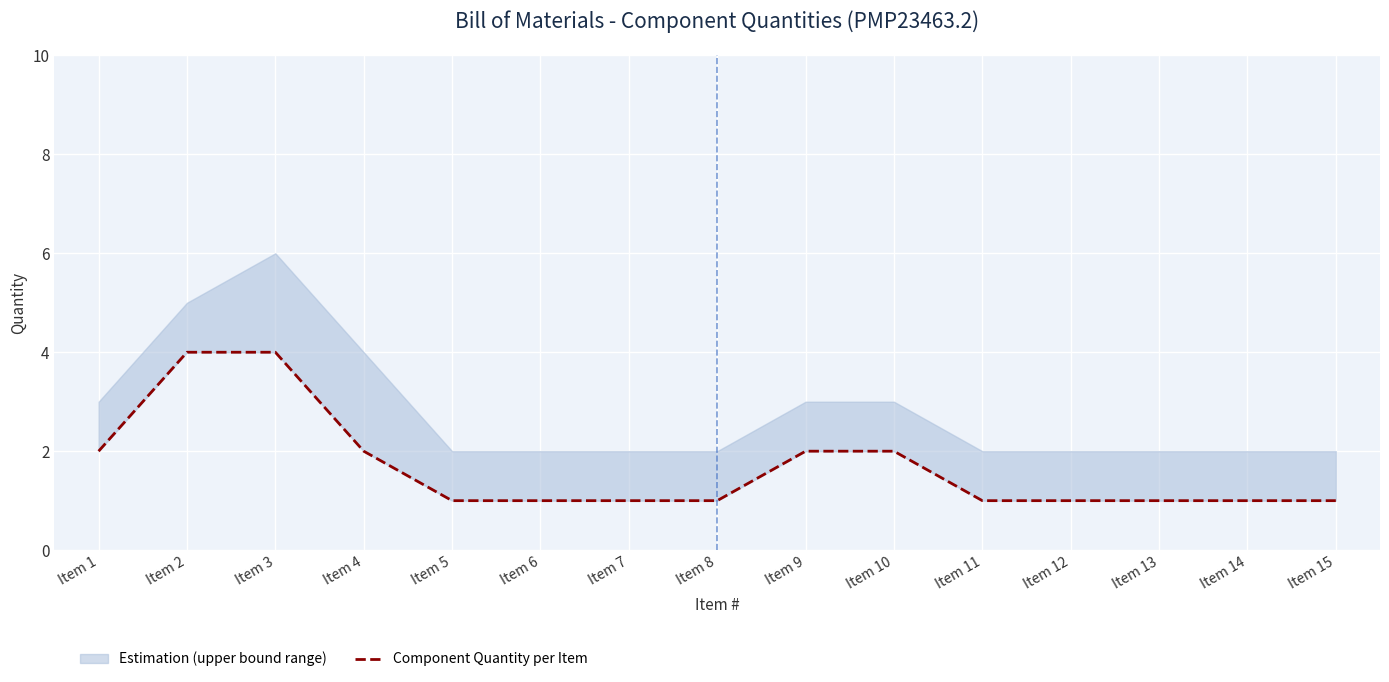

List the labels in order of value, smallest first.

Item 5, Item 6, Item 7, Item 8, Item 11, Item 12, Item 13, Item 14, Item 15, Item 1, Item 4, Item 9, Item 10, Item 2, Item 3